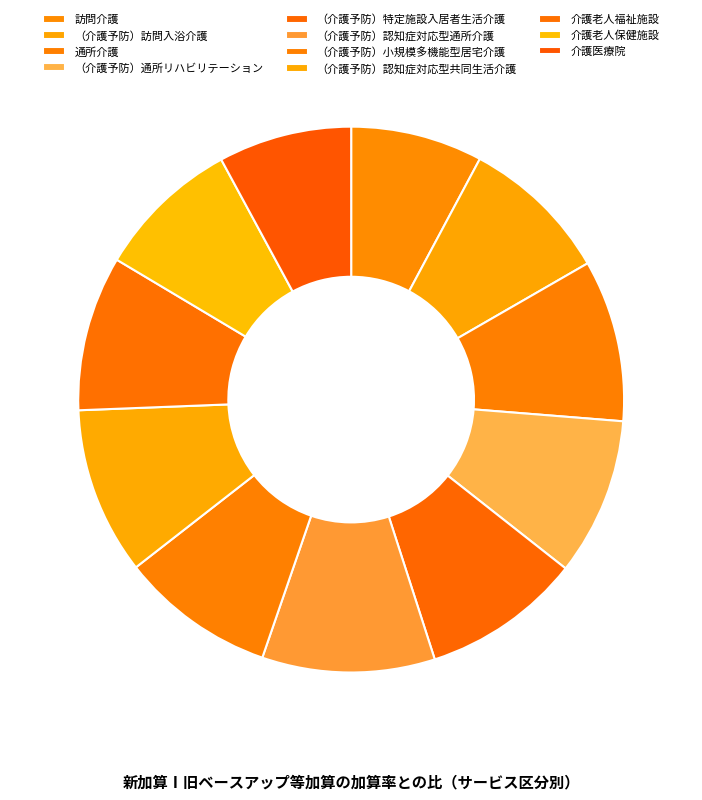

How many slices are in this pie chart?

11